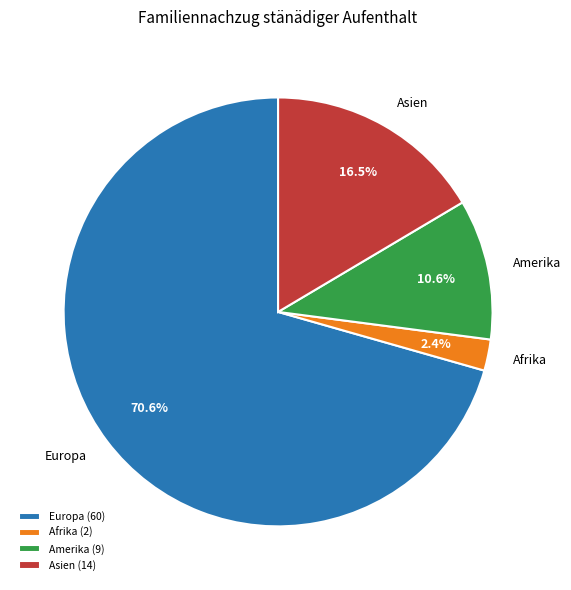

What is the majority slice?

Europa